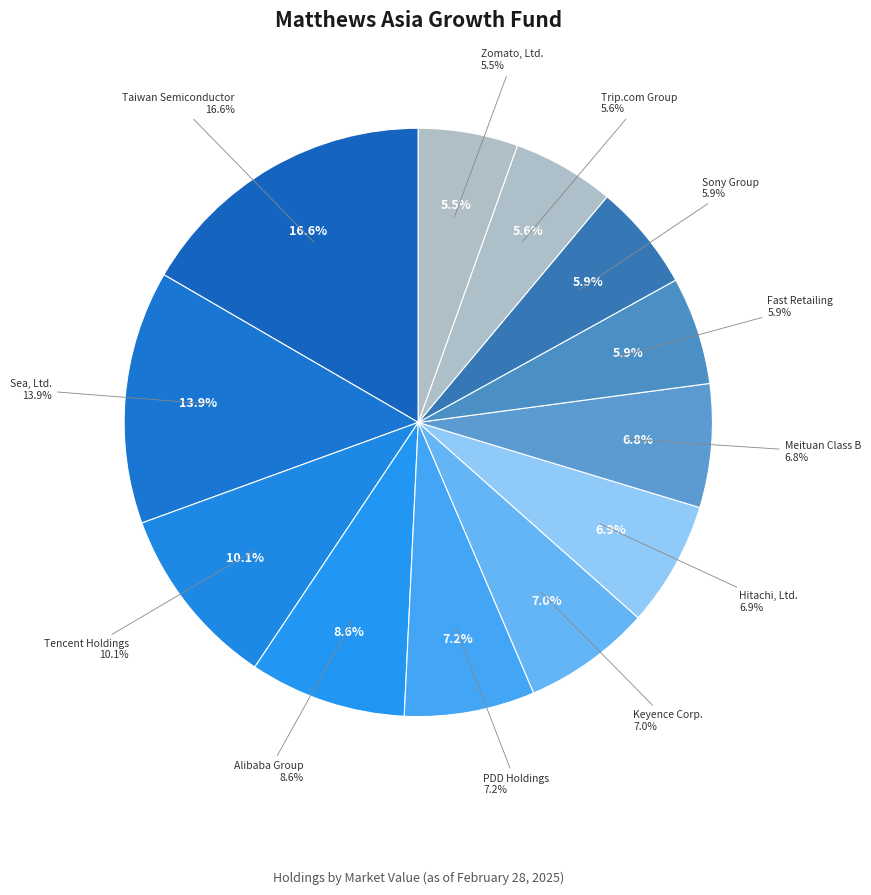

What portion of the pie excludes Hitachi, Ltd.?

93.1%